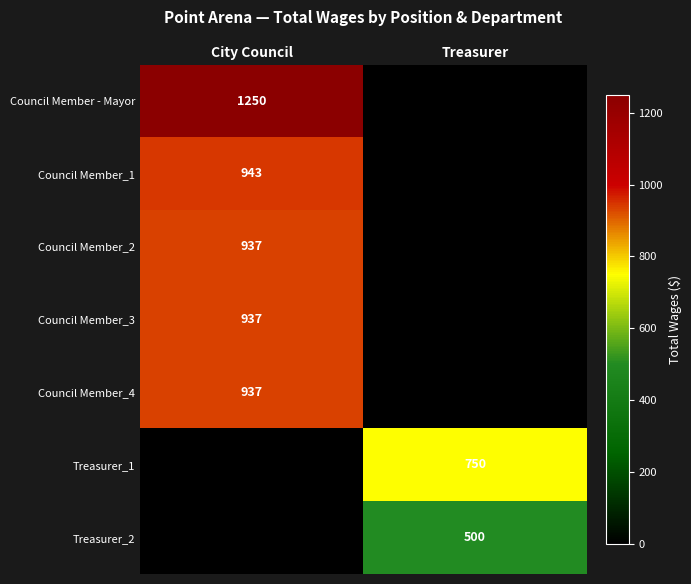

The Treasurer_1 series shows 488 at Treasurer. True or false?

False